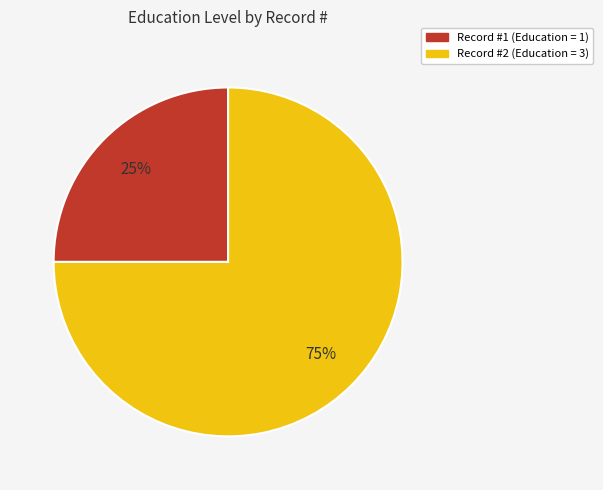

How many segments does this pie chart have?

2